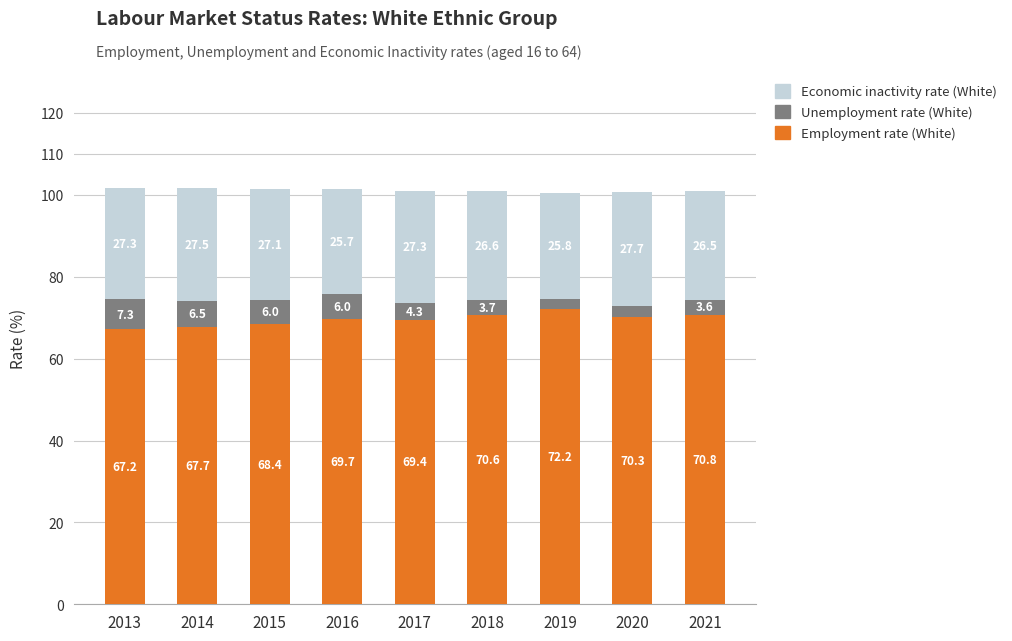

What is the highest value of the Employment rate (White) series?

72.2